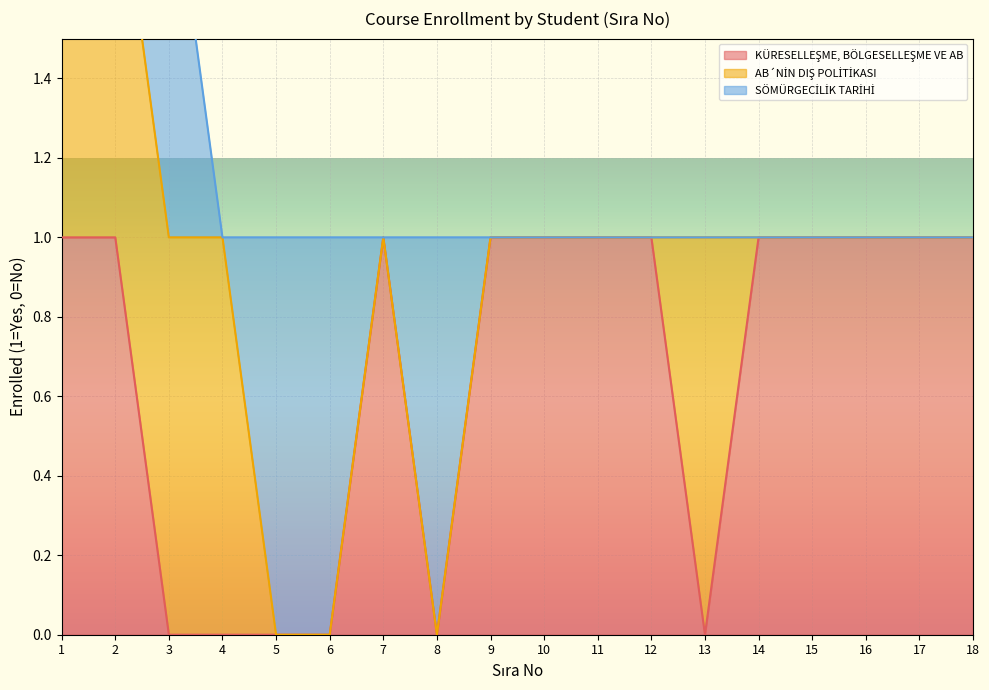

Between 5 and 11, which series saw the biggest shift?

KÜRESELLEŞME, BÖLGESELLEŞME VE AB